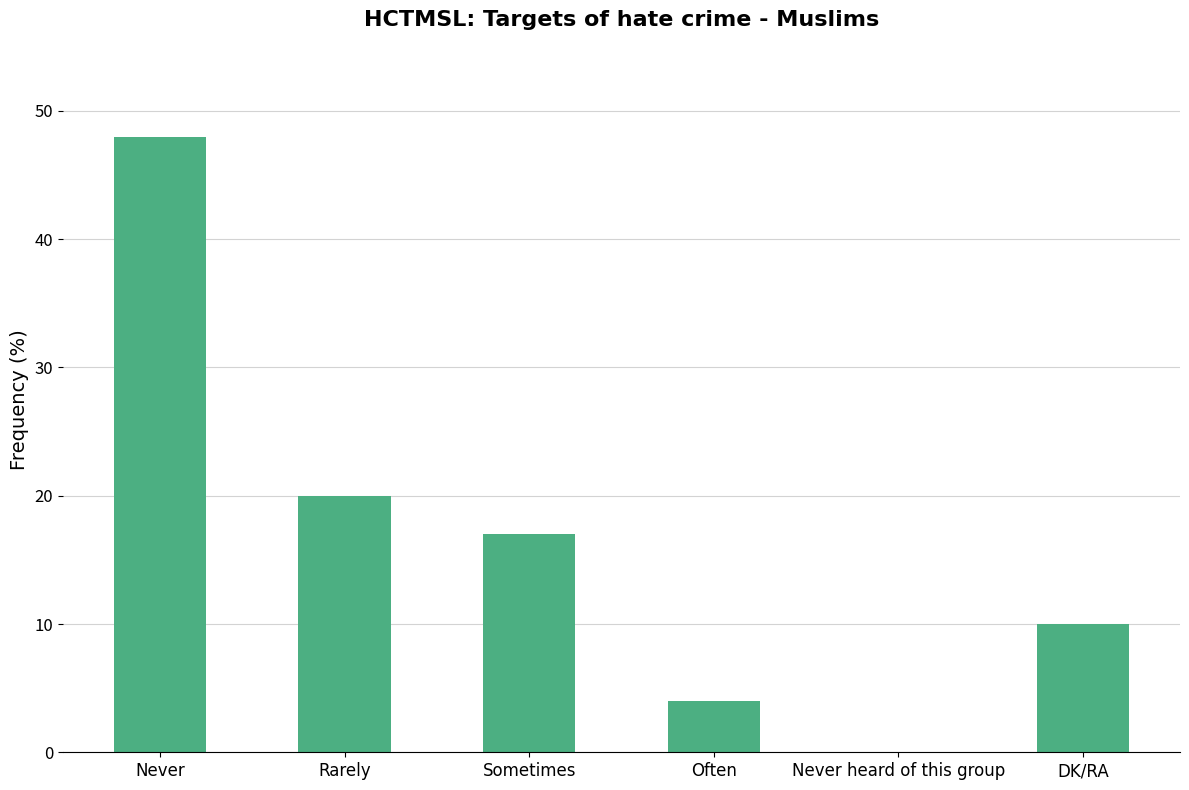

Reading left to right, extract all data points from this chart.

48	20	17	4	0	10